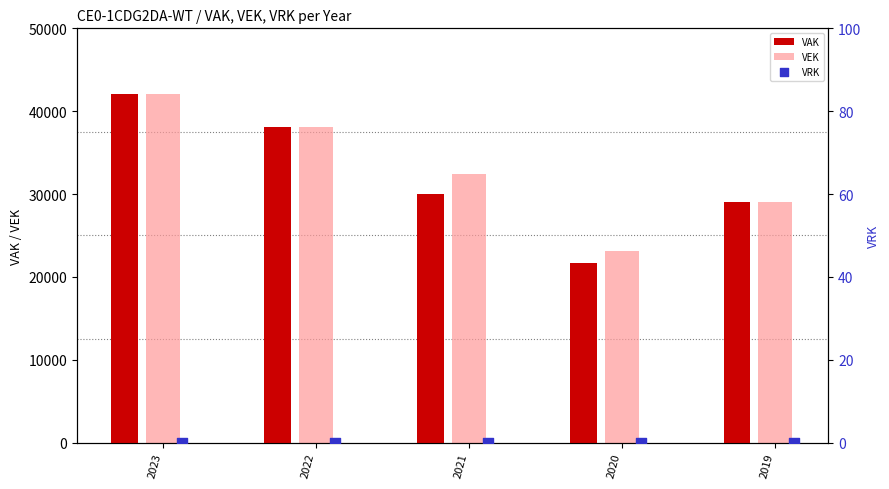

Which series has the widest spread of Y values?

VAK